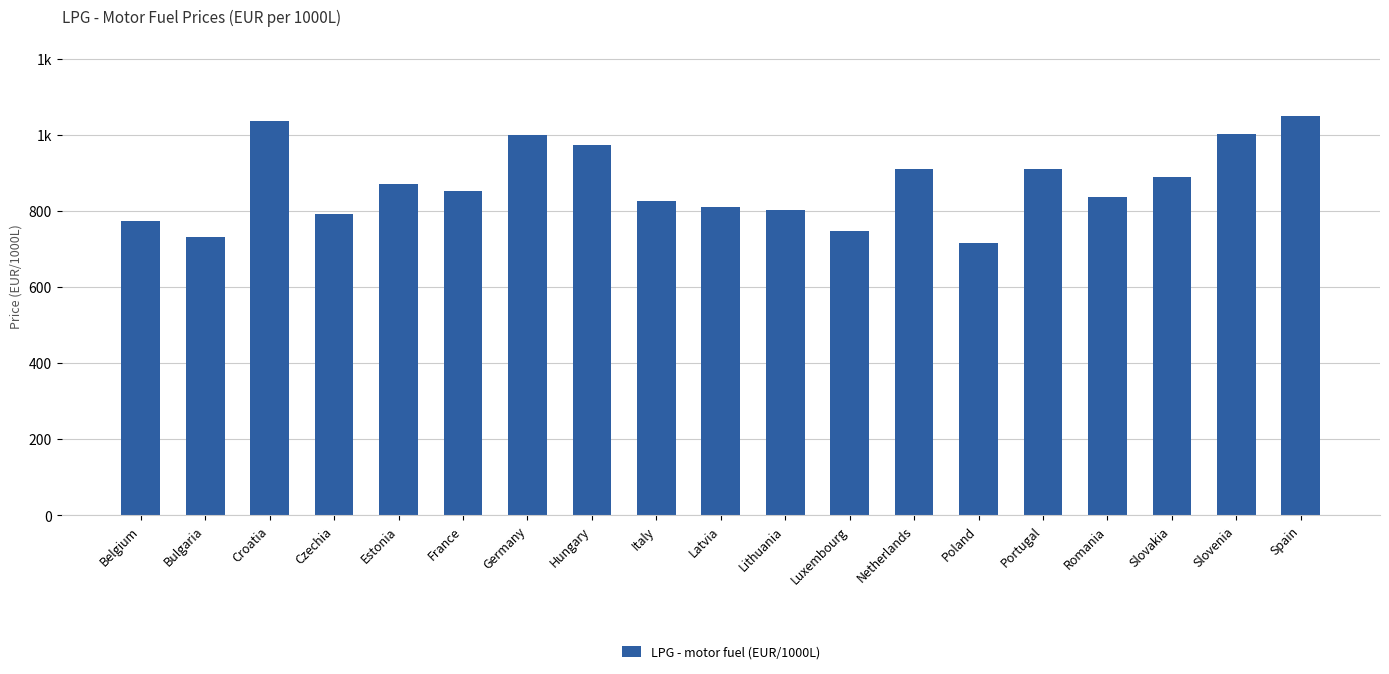

Reading left to right, list all the values displayed in this chart.

774.0	731.0	1036.3	791.8	872.0	851.7	1000.0	973.0	826.8	811.1	802.1	748.0	909.0	715.8	911.0	836.1	889.0	1002.5	1049.7